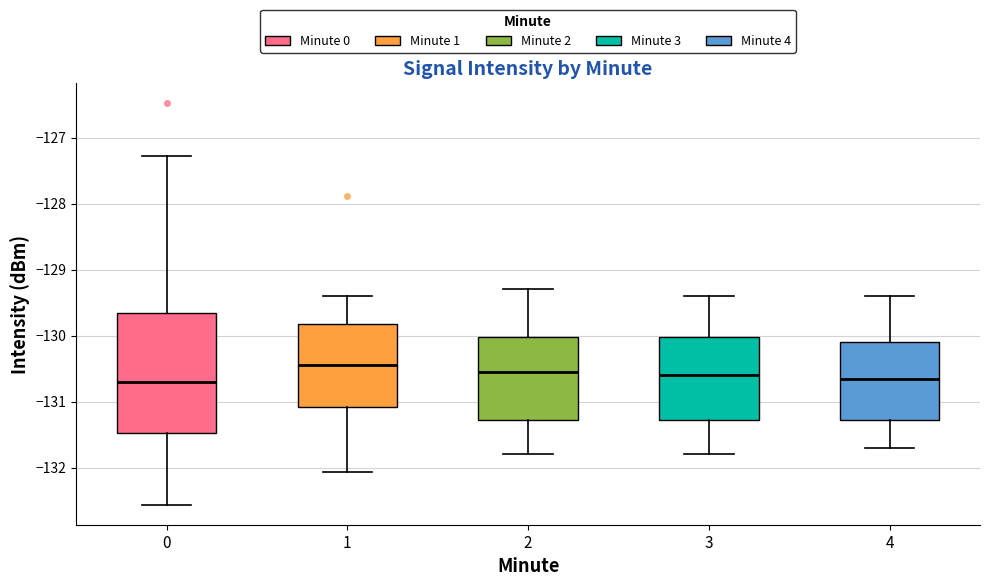

Which box is the tallest, from its lower edge to its upper edge?

0